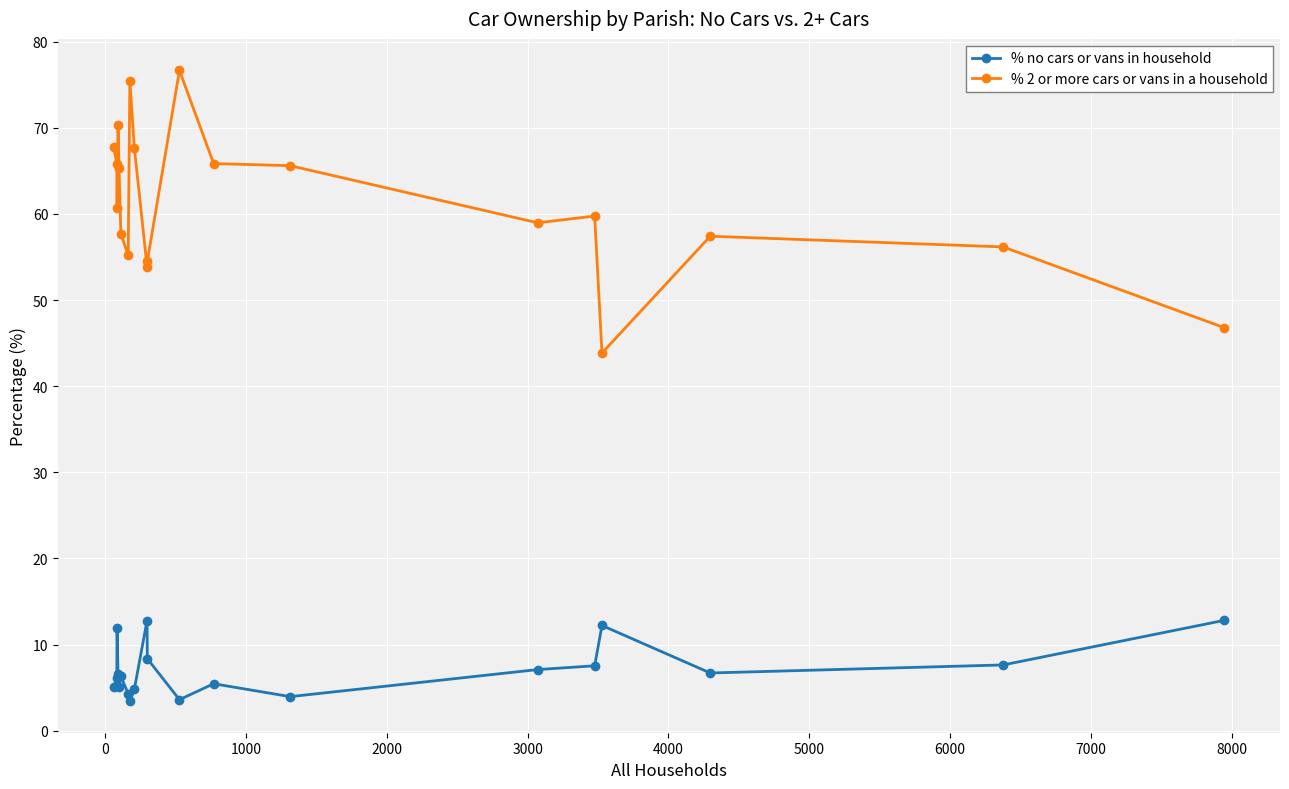

What is the difference between the second highest and second lowest values in the % 2 or more cars or vans in a household series?

28.6